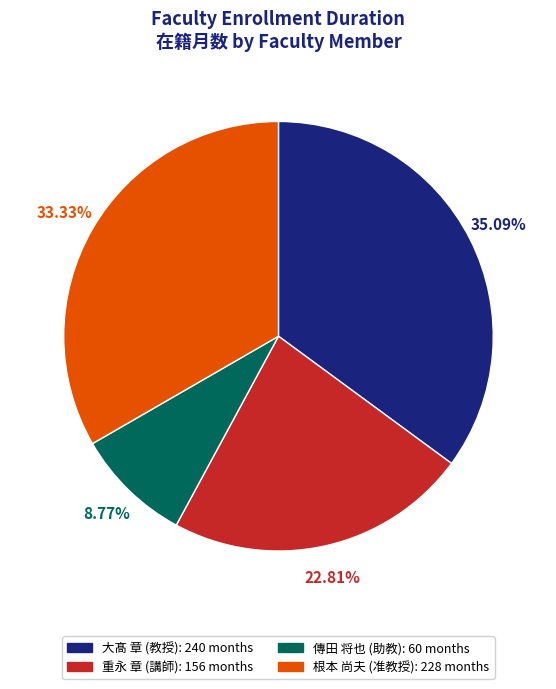

Does 大髙 章 (教授) account for over 50% of the chart?

No